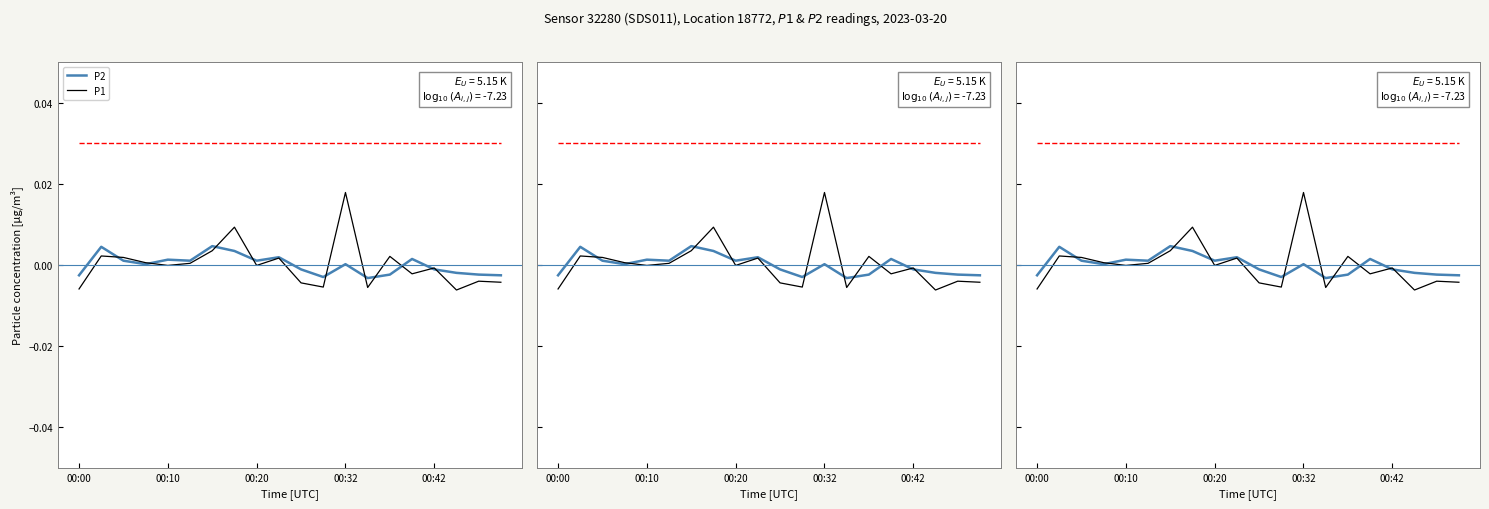

Which category has the lowest value across all series?

17